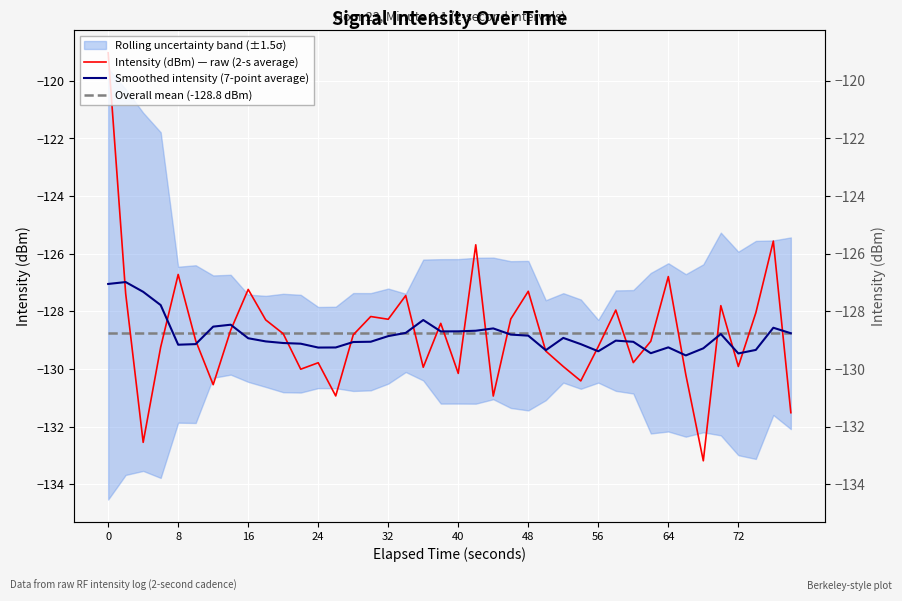

Which series has the widest spread of values?

Intensity (dBm) — raw (2-s average)